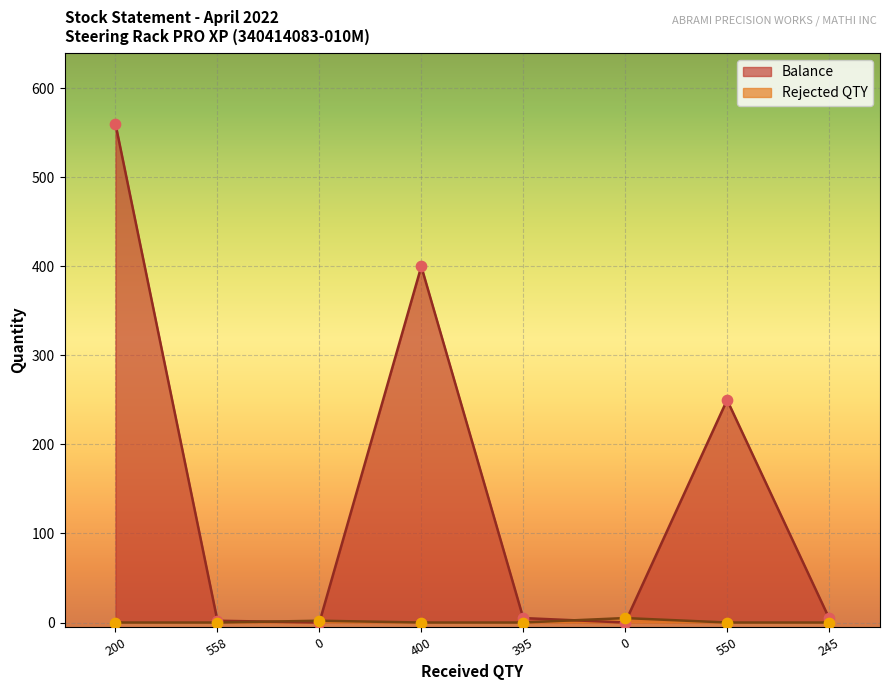

What is the total value across all series at 395?

5